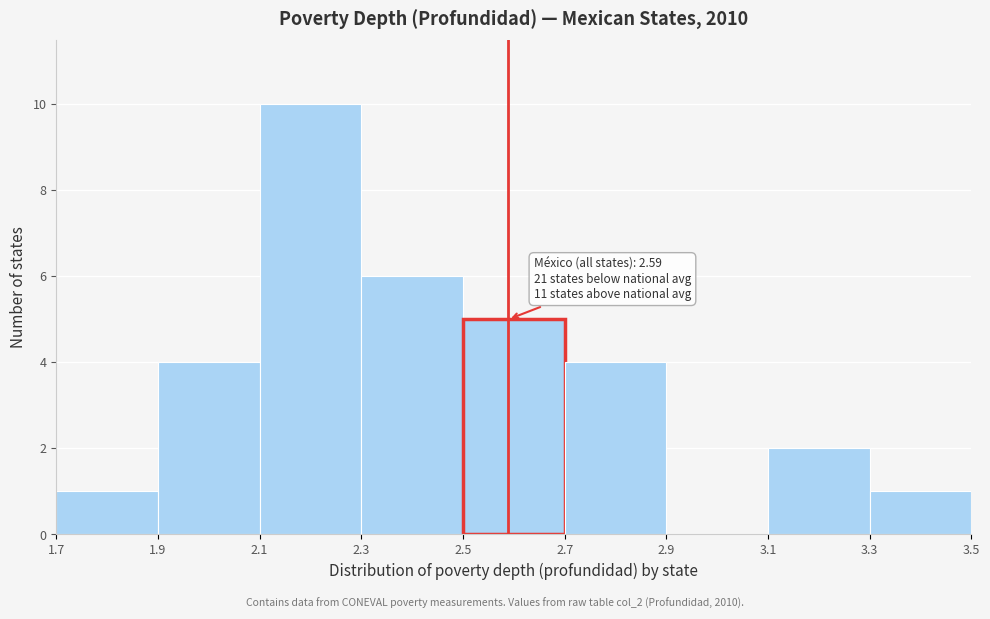

Which range on the x-axis has the tallest bar?

2.1 to 2.3